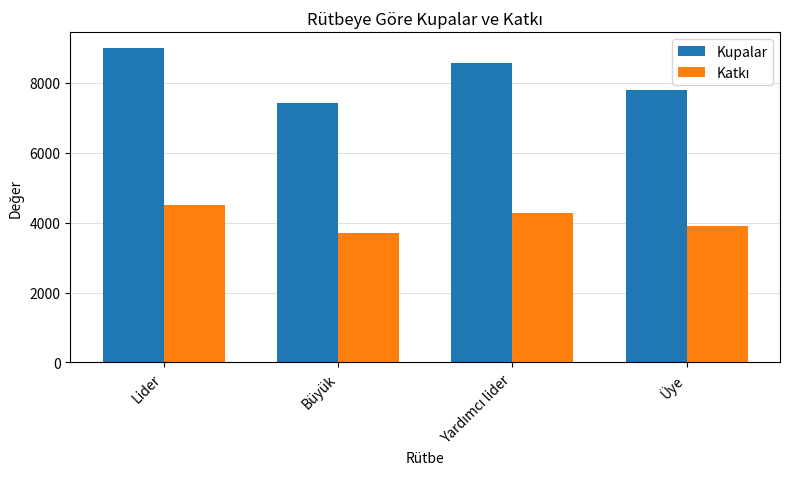

What is the difference between the second highest and second lowest values in the Kupalar series?

754